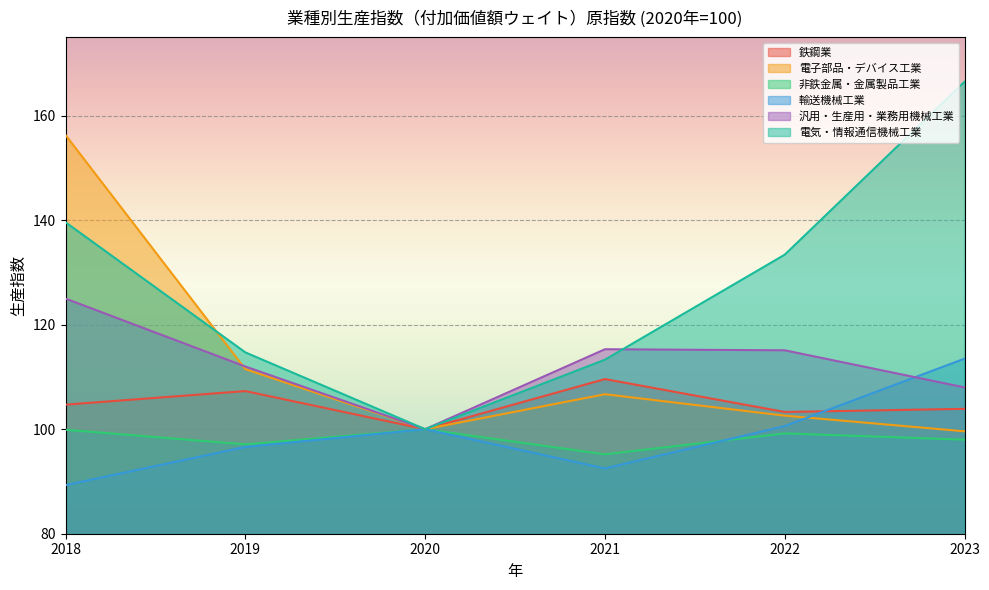

True or false: 非鉄金属・金属製品工業 and 電子部品・デバイス工業 intersect in this chart.

False